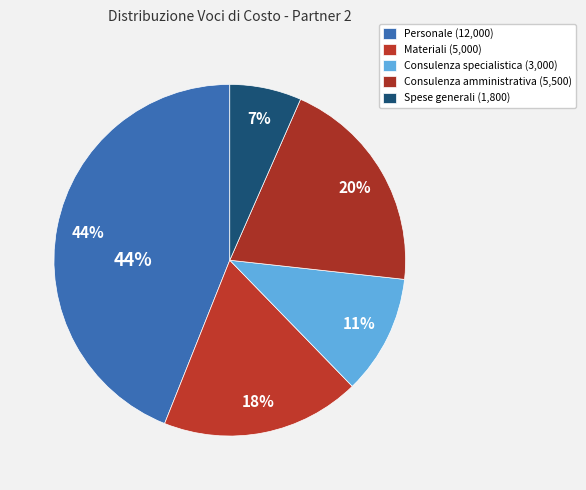

What percentage is the Materiali e licenze slice, to the nearest percent?

18%